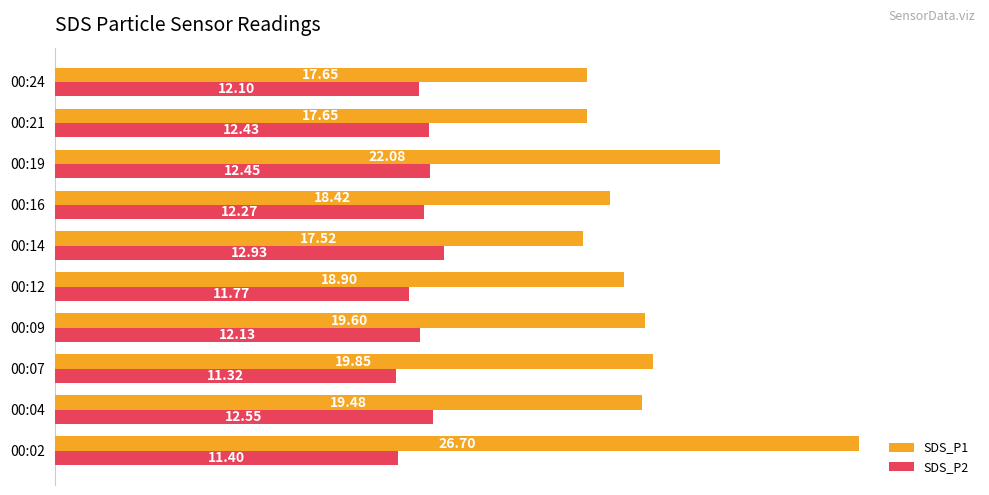

Which series has the largest total across all categories?

SDS_P1